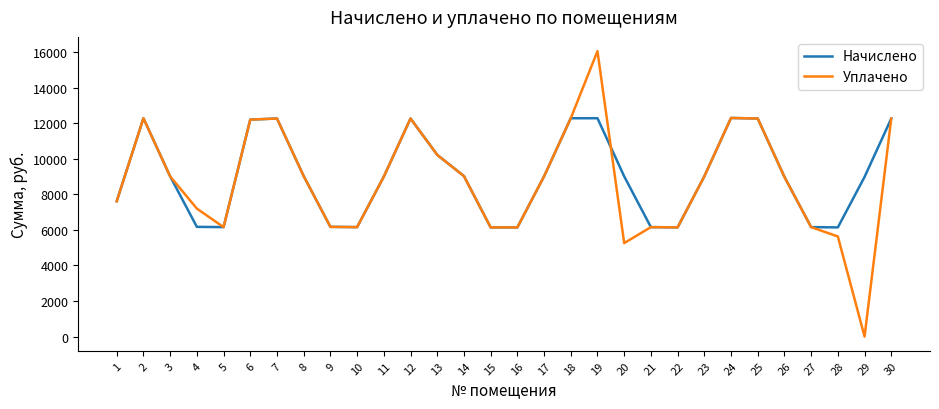

List the series in order of their peak value, highest first.

Уплачено, Начислено